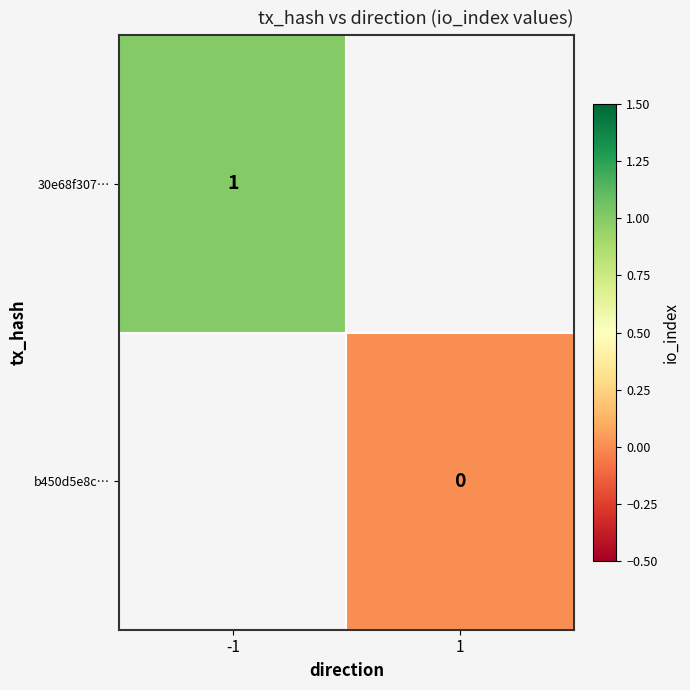

How many categories are shown in the chart?

2